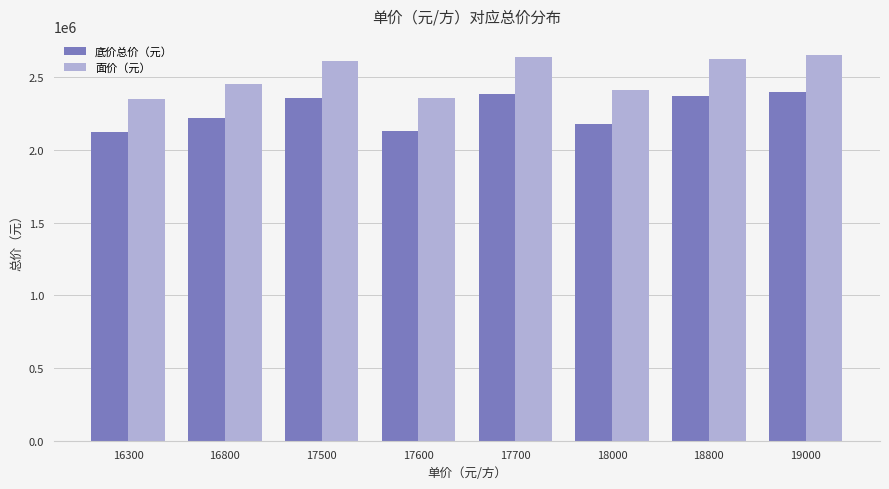

Where is 面价（元） nearest to the value 2499803?

16800